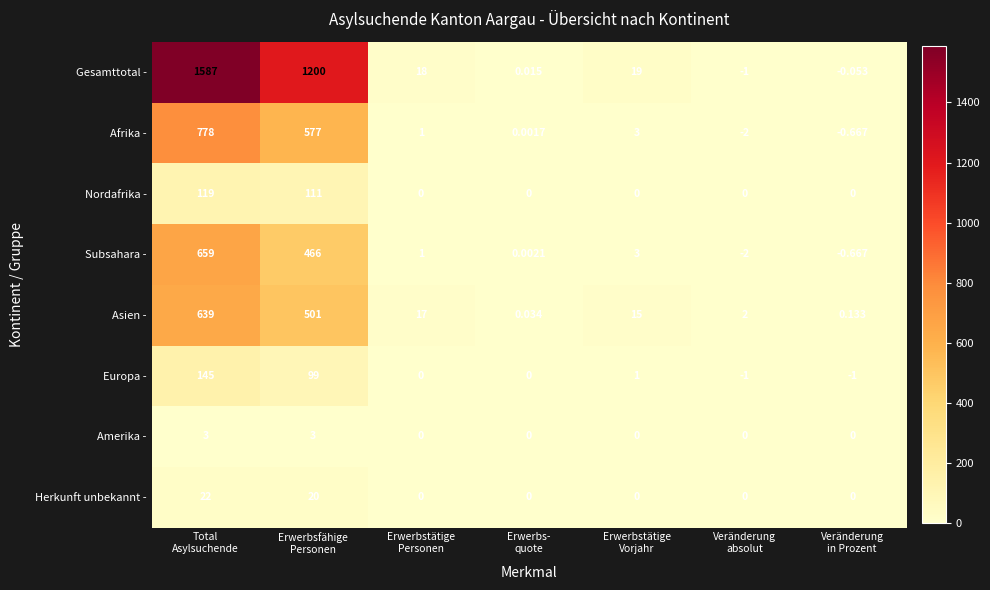

Which series has the largest total across all categories?

Gesamttotal -